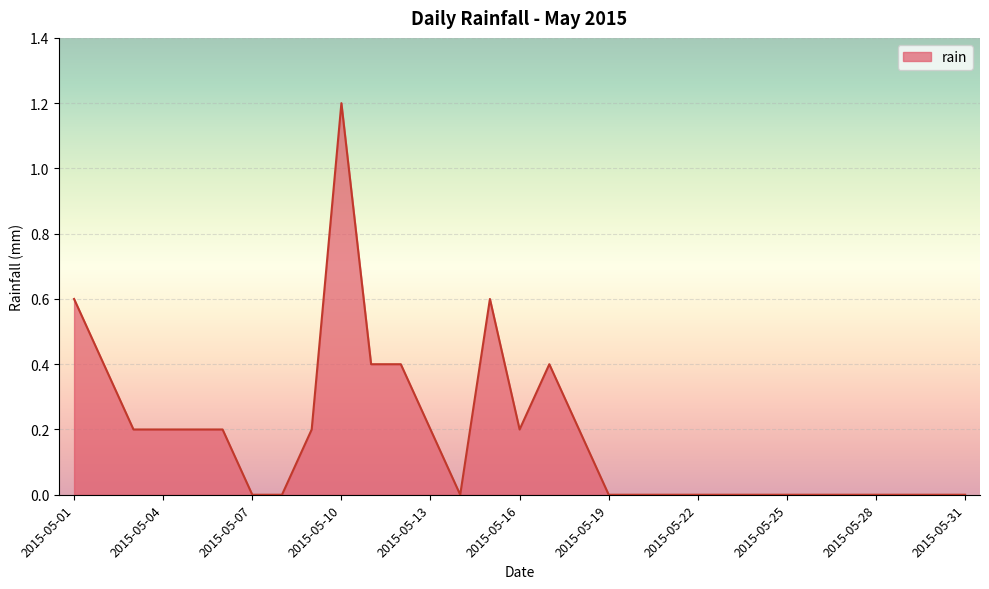

What is the maximum value shown in the chart?

1.2